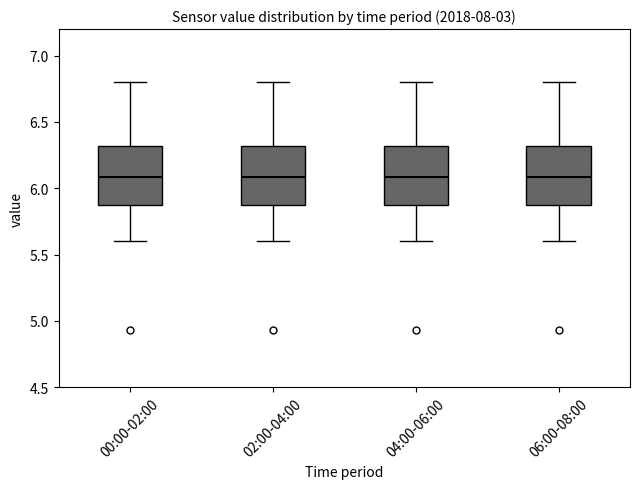

Reading left to right, read every box against the y-axis: the position of its median line, the range the box covers, and the ends of its whiskers. The values are not printed on the chart, so give them approximately, as read against the axis.

00:00-02:00: median 6.10, box 5.85 to 6.30, whiskers 5.60 to 6.80
02:00-04:00: median 6.10, box 5.85 to 6.30, whiskers 5.60 to 6.80
04:00-06:00: median 6.10, box 5.85 to 6.30, whiskers 5.60 to 6.80
06:00-08:00: median 6.10, box 5.85 to 6.30, whiskers 5.60 to 6.80